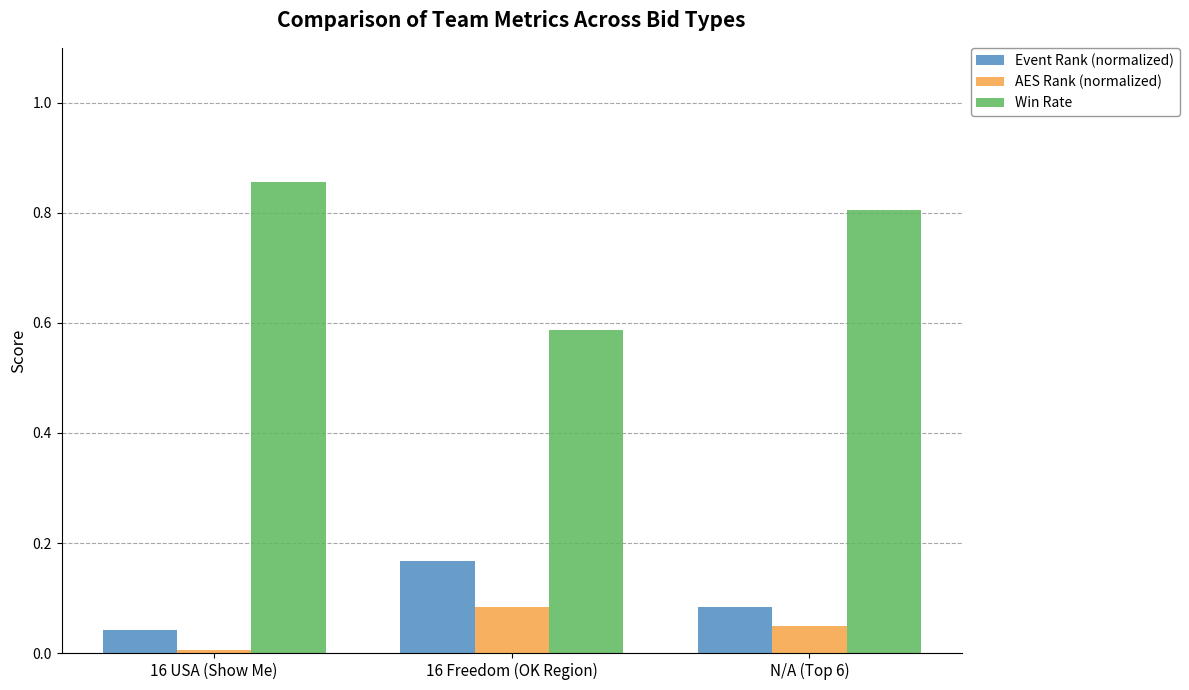

What is the label of the 3rd bar from the left?

N/A (Top 6)